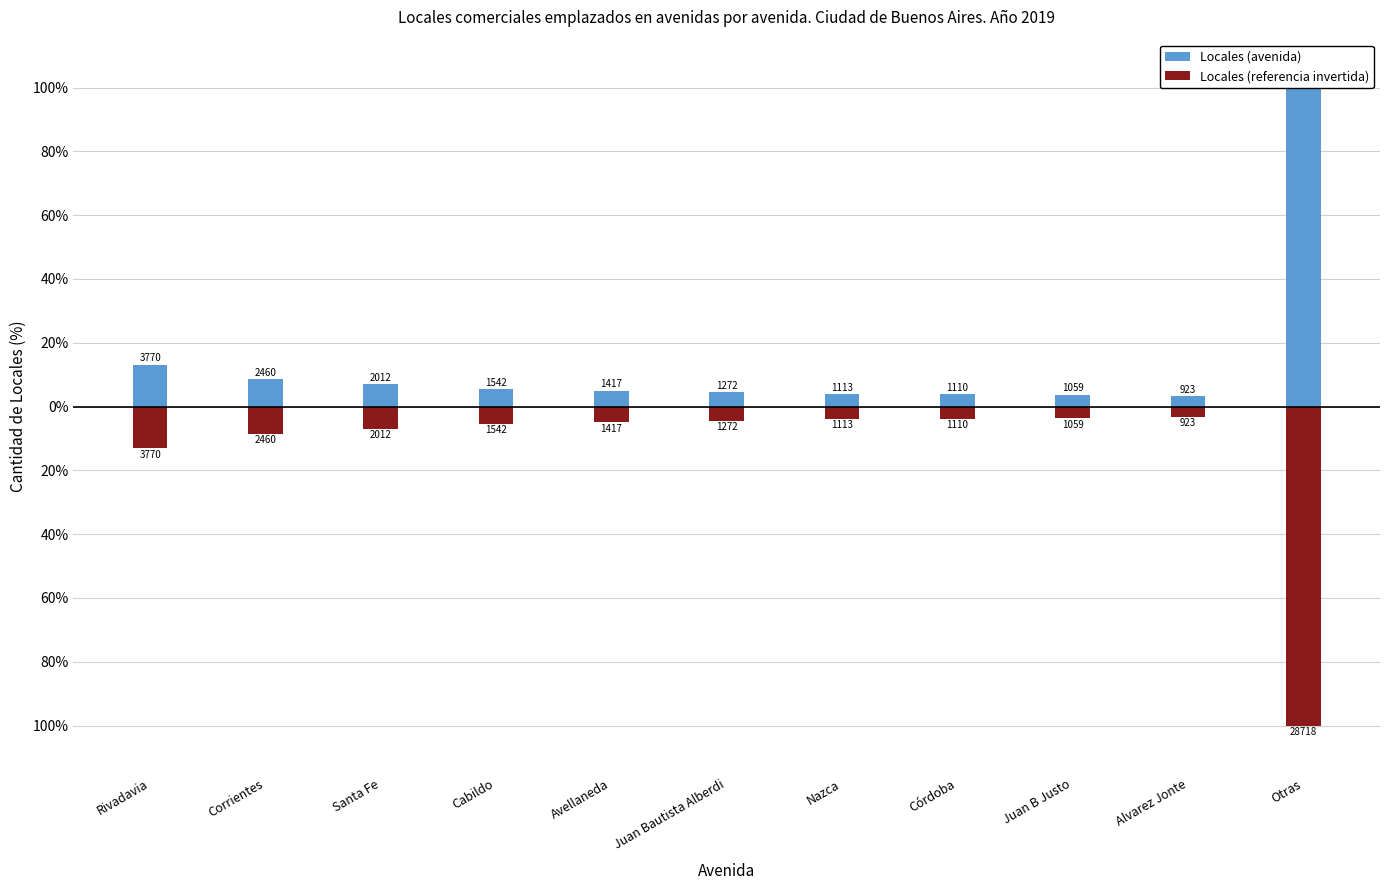

Between Nazca and Cabildo, which is larger?

Cabildo